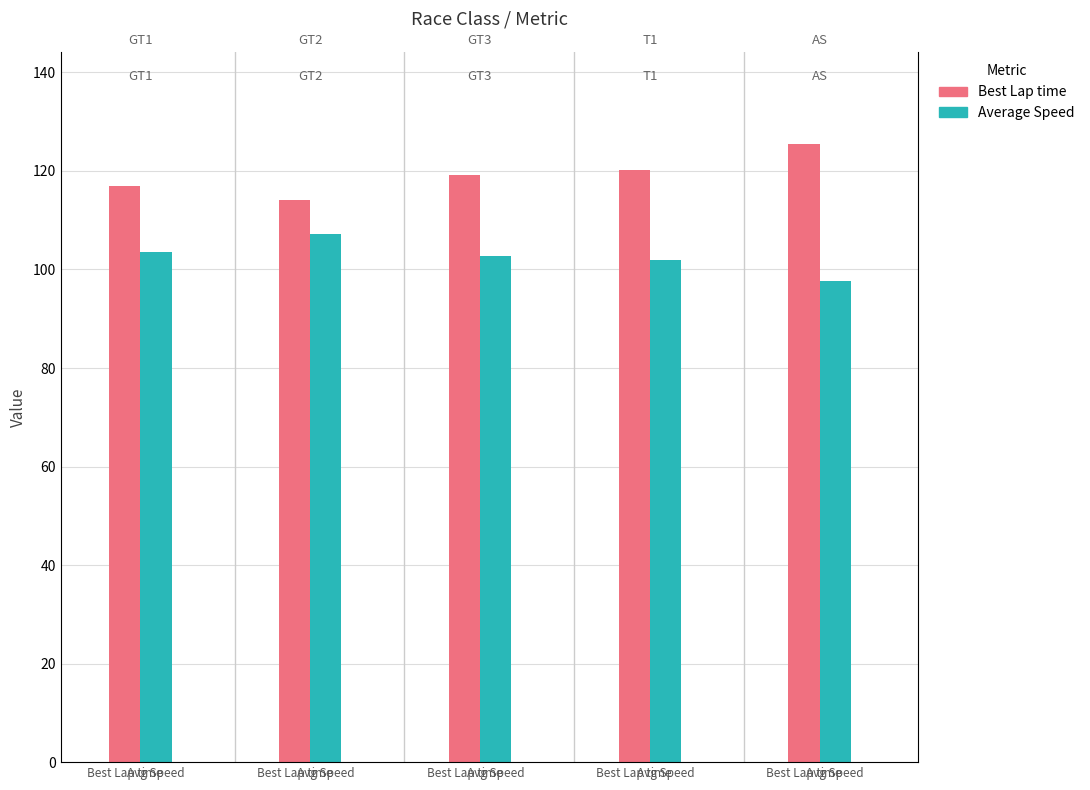

The value of Average Speed at Best Lap time is 152.0. True or false?

False